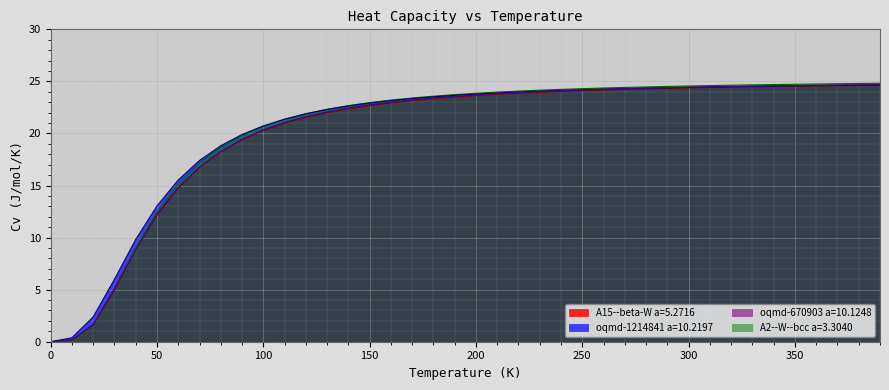

How many lines are shown in the chart?

4